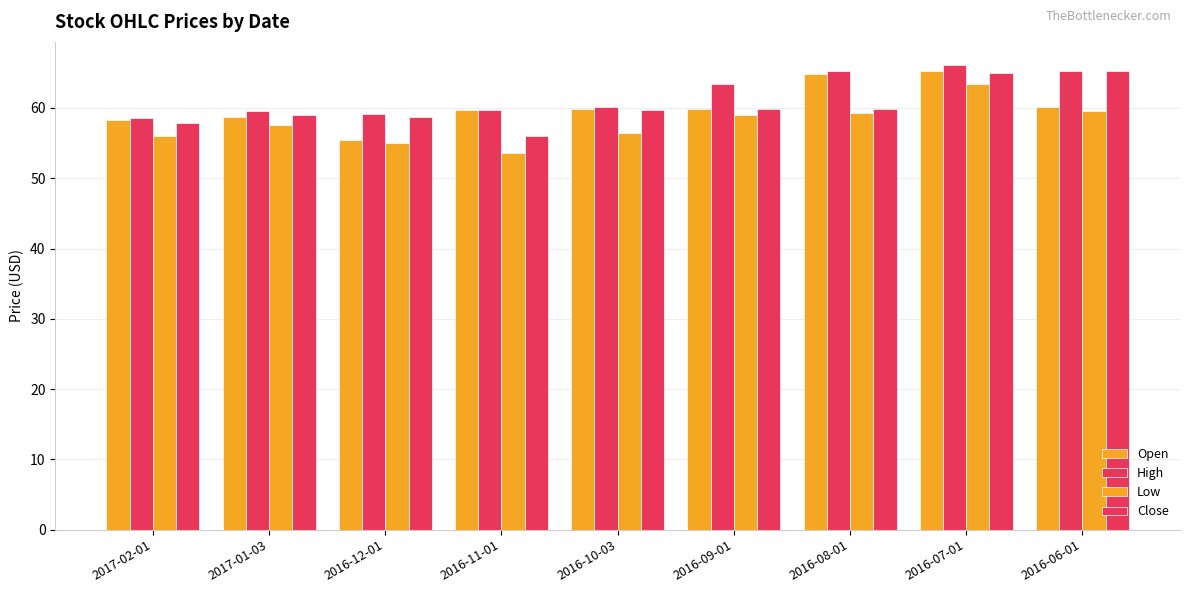

Are the bars horizontal?

No